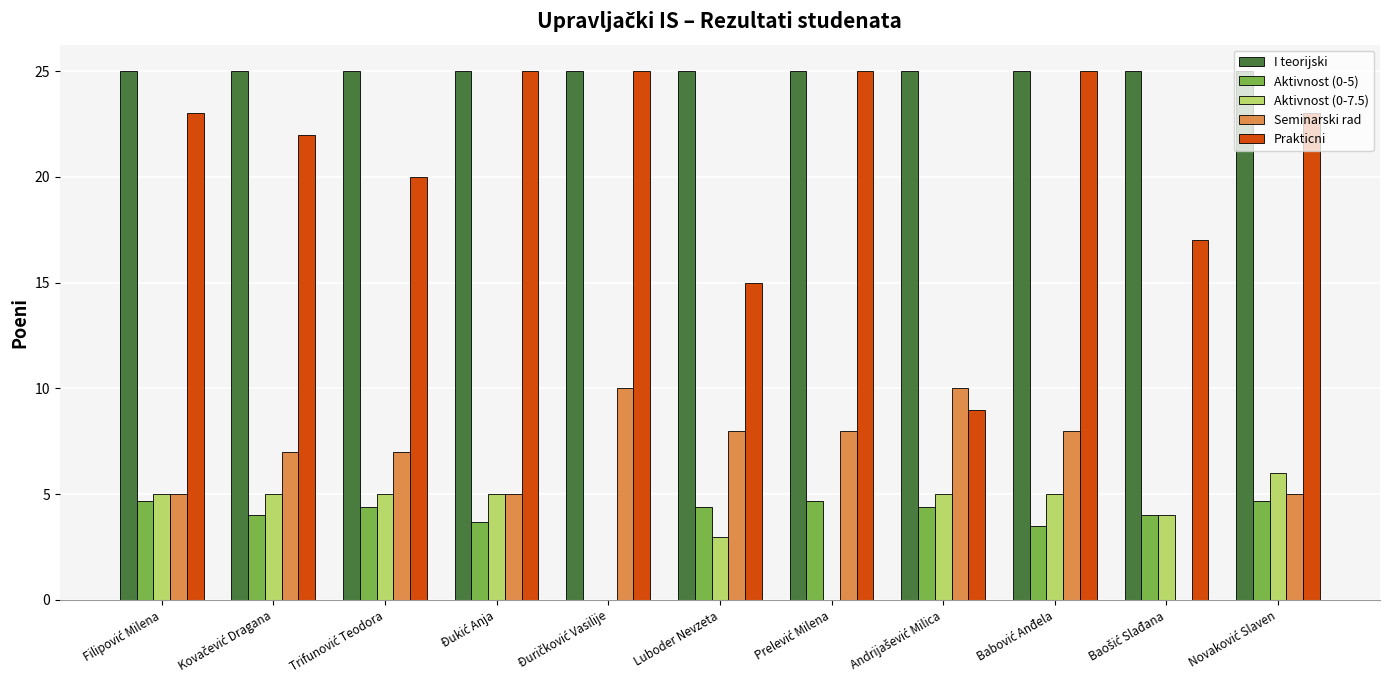

How many data points does each series have?

11